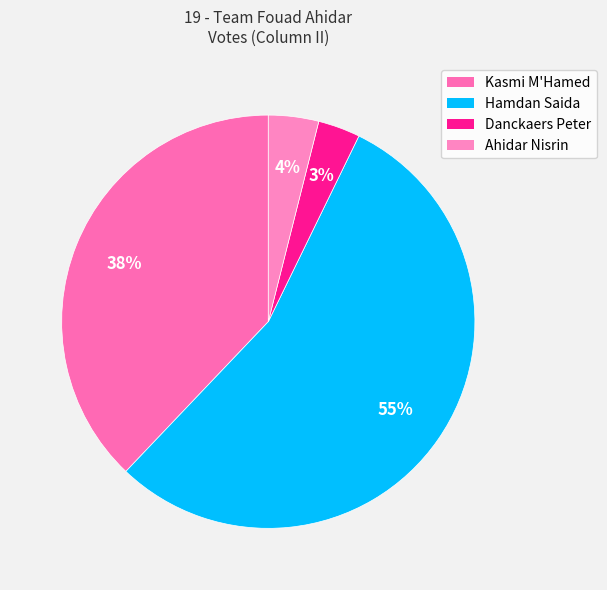

How many slices are in this pie chart?

4